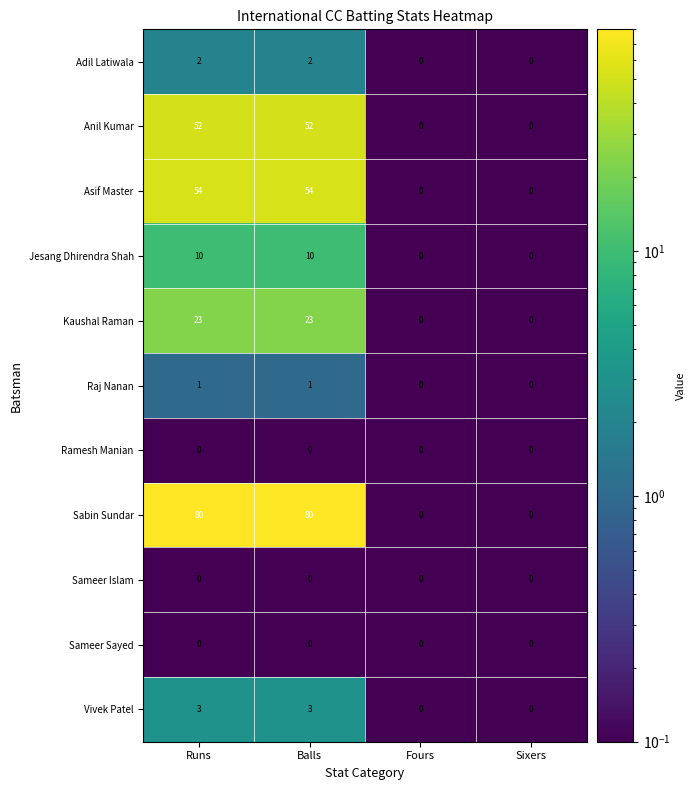

What is the maximum value shown in the chart?

80